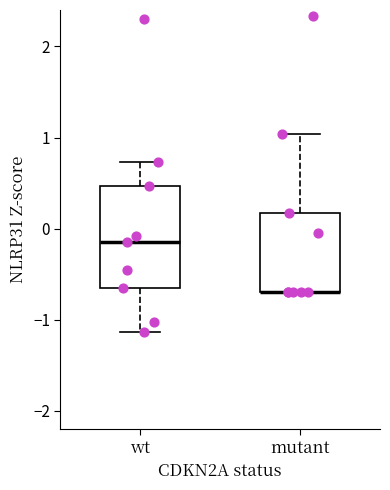

Where does the upper whisker of the box for mutant end on the y-axis? The values are not printed on the chart, so give them approximately, as read against the axis.

1.0